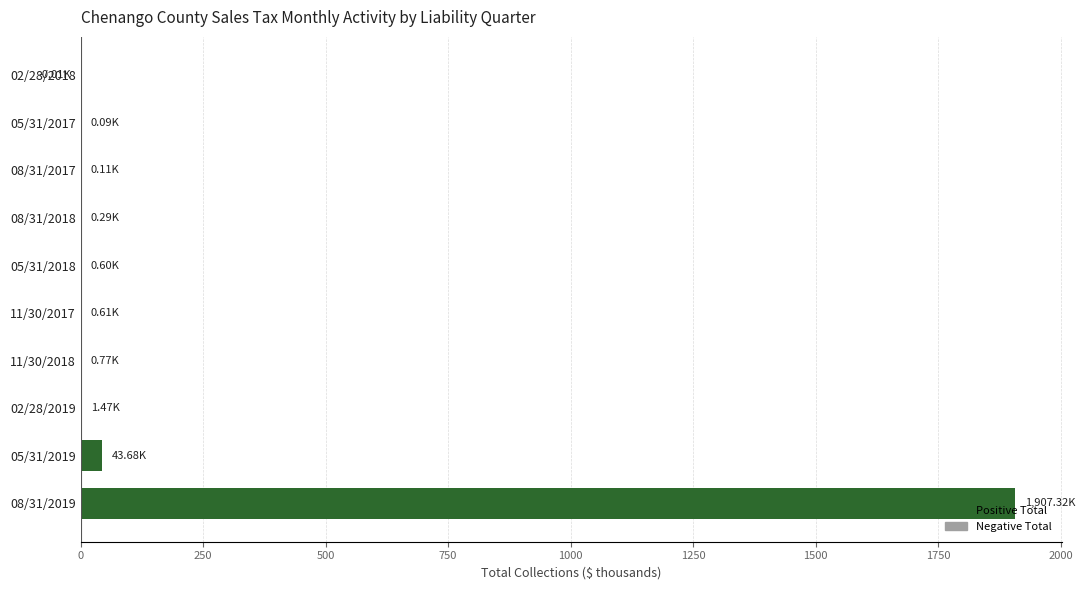

What is the sum of all values?

1954.9